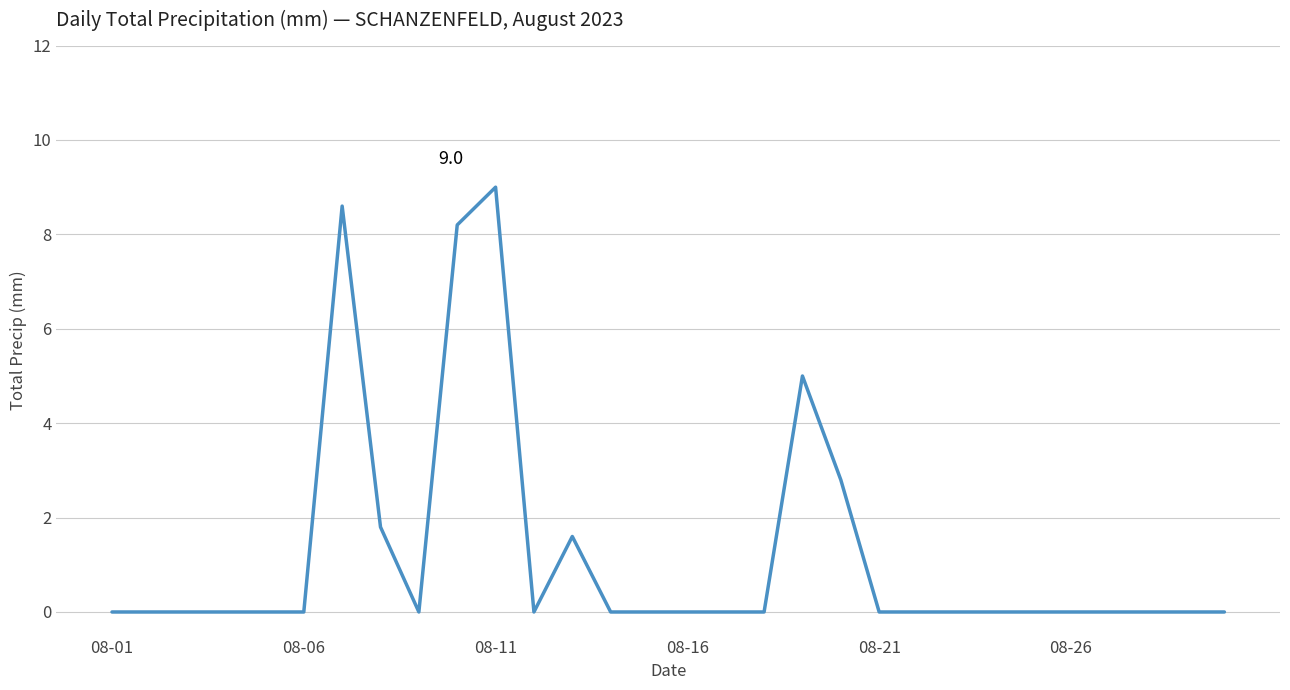

Does the chart have visible grid lines?

Yes